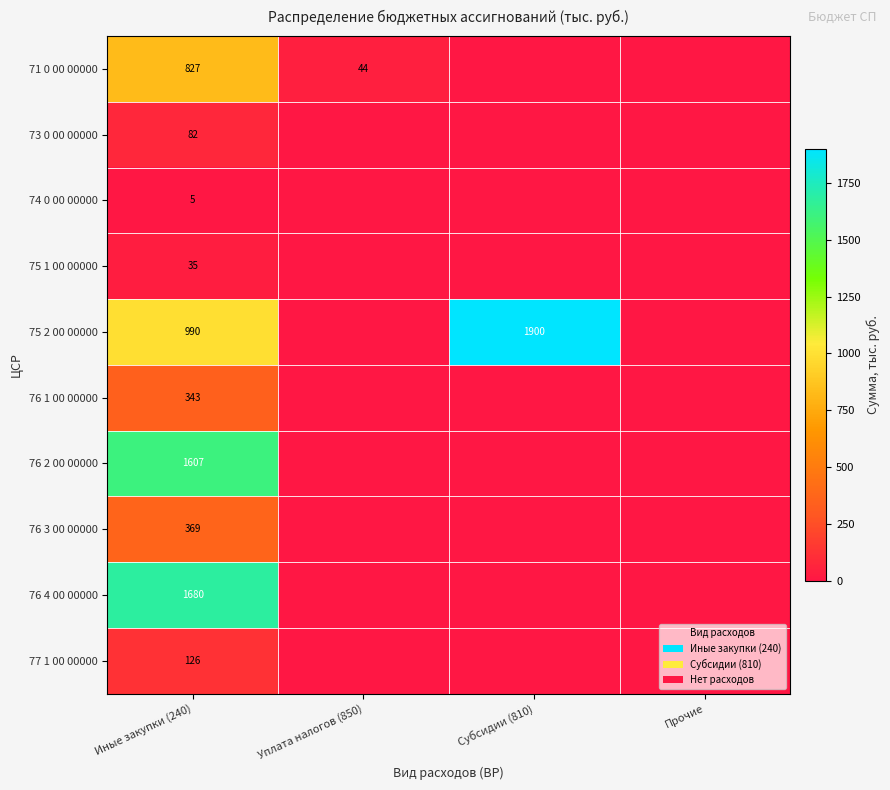

Which label corresponds to the largest value in the chart?

Субсидии (810)